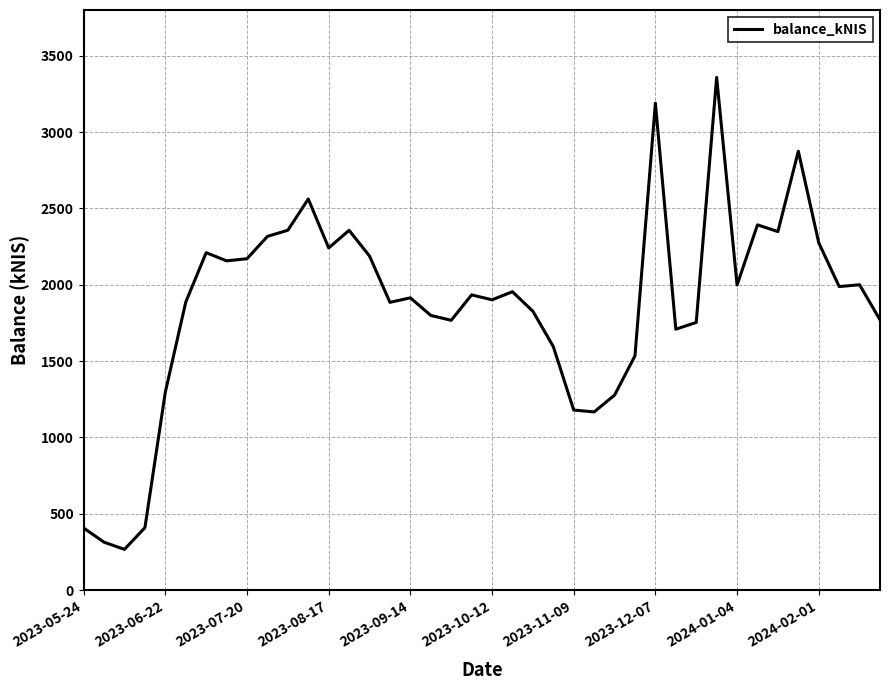

What is the minimum value shown in the chart?

267.0